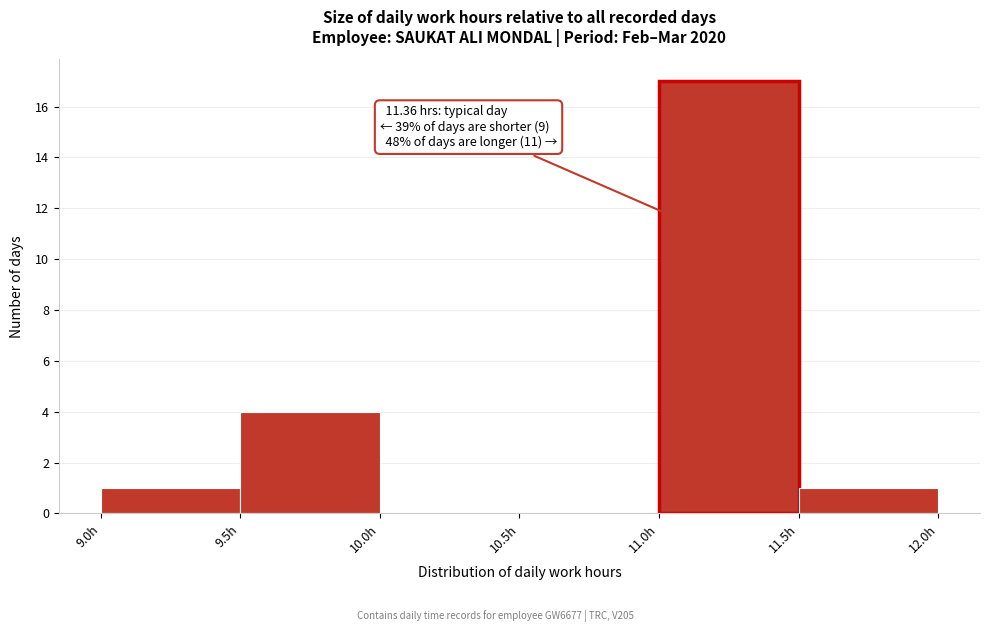

Which range on the x-axis has the tallest bar?

11.0 to 11.5